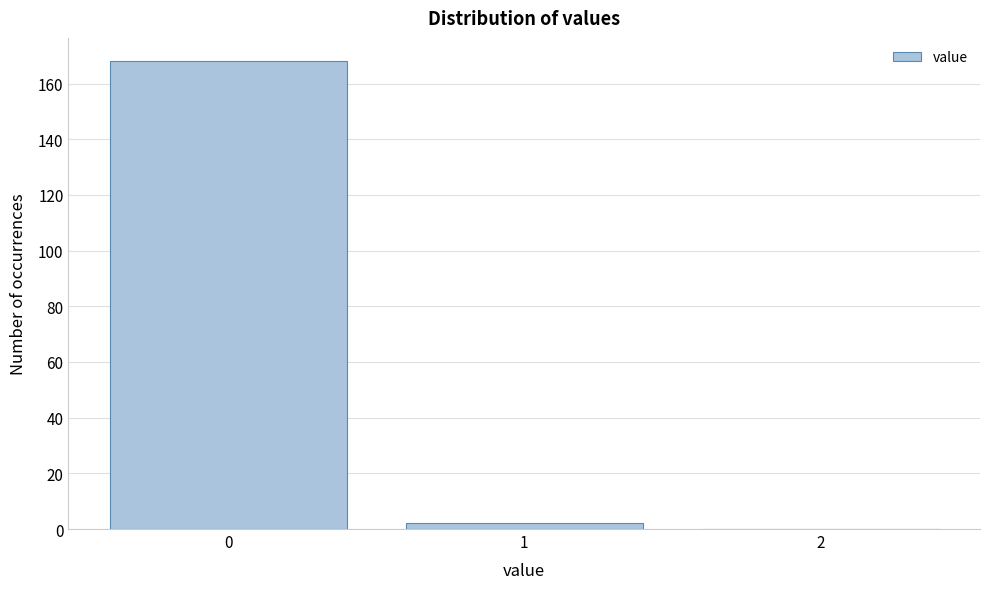

Reading left to right, what are all the values shown in this chart?

0=168	1=2	2=0